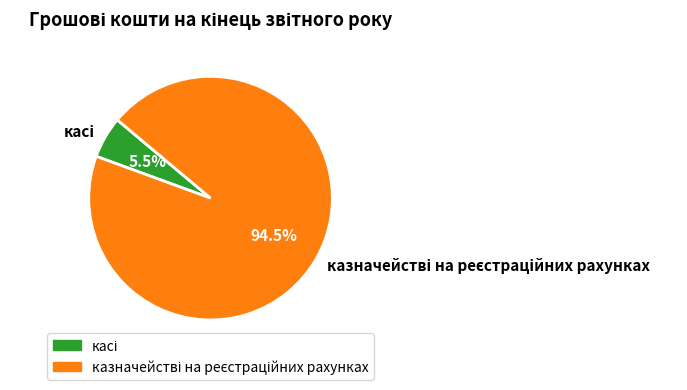

Is there any slice that represents more than half of the pie?

Yes